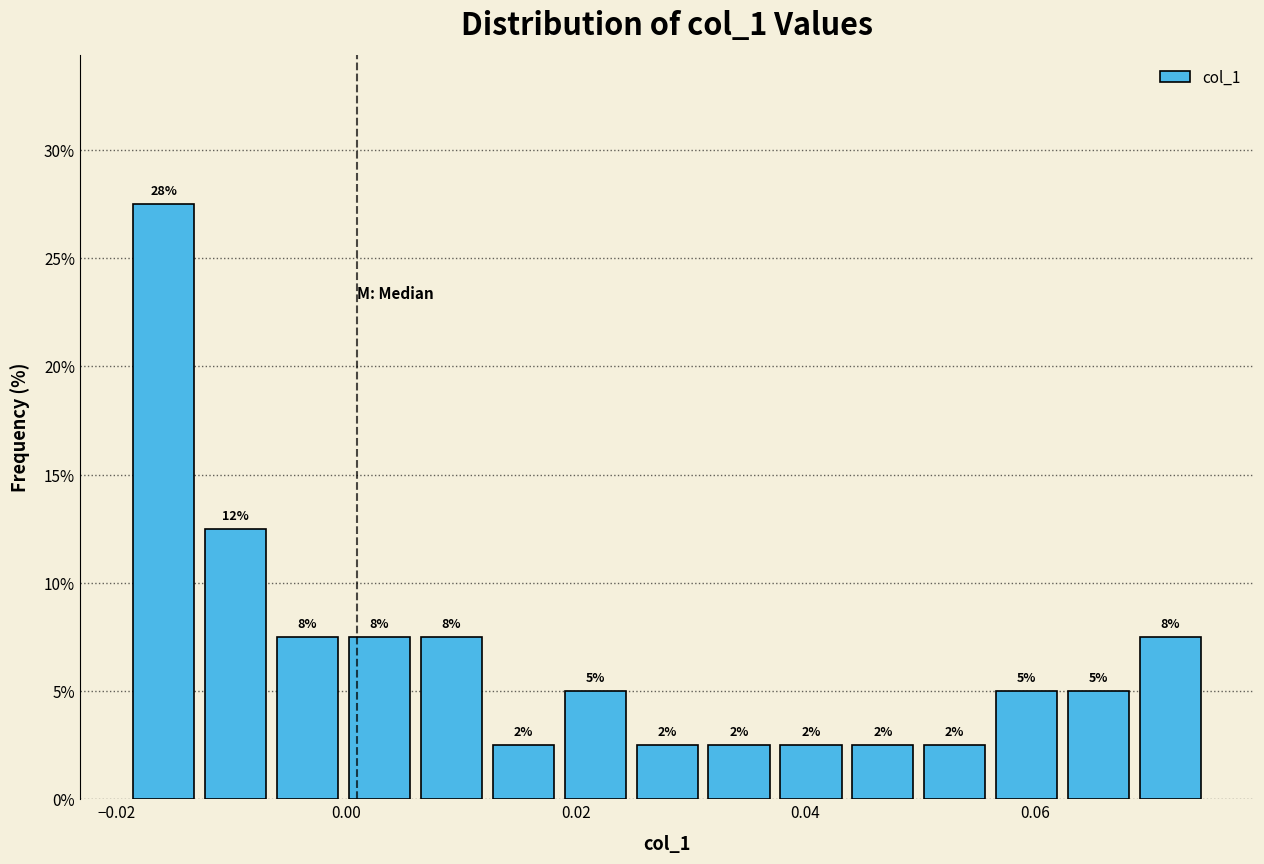

Read against the x-axis, roughly where is the centre of the tallest bar?

-0.016